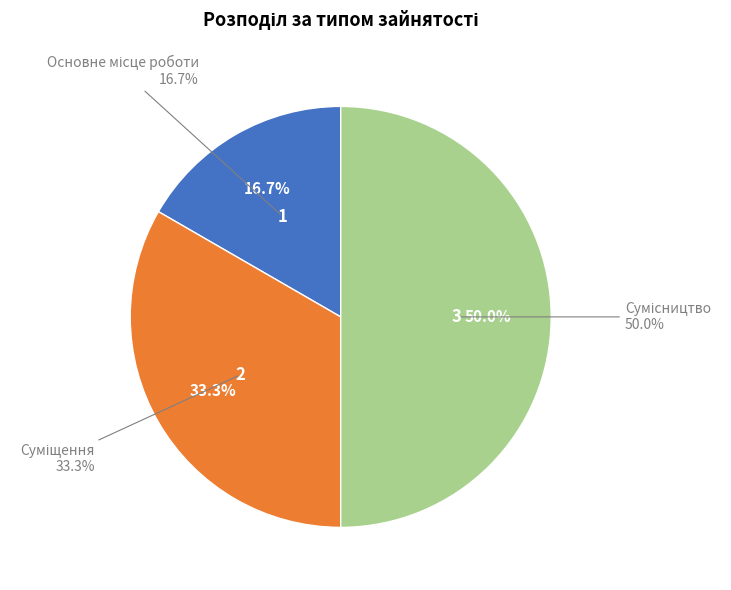

Is there any slice that represents more than half of the pie?

No